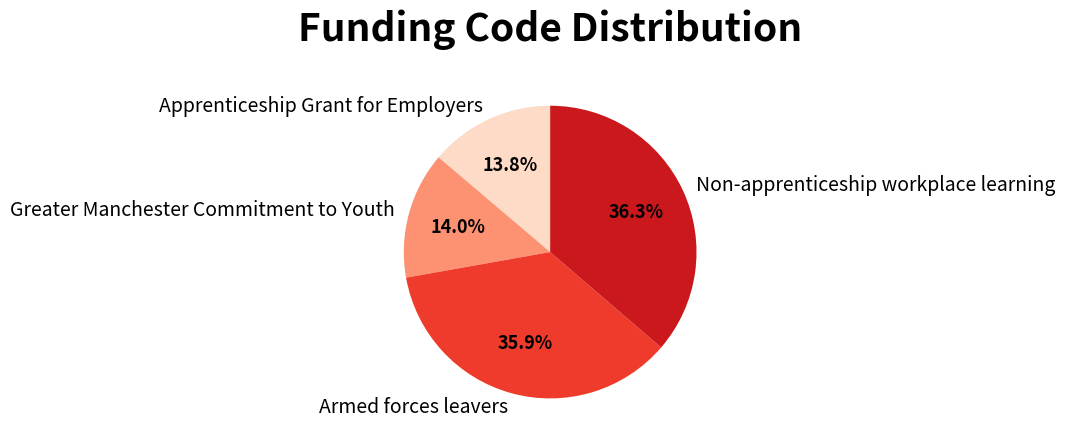

The Armed forces leavers slice represents 50% of the pie. True or false?

False